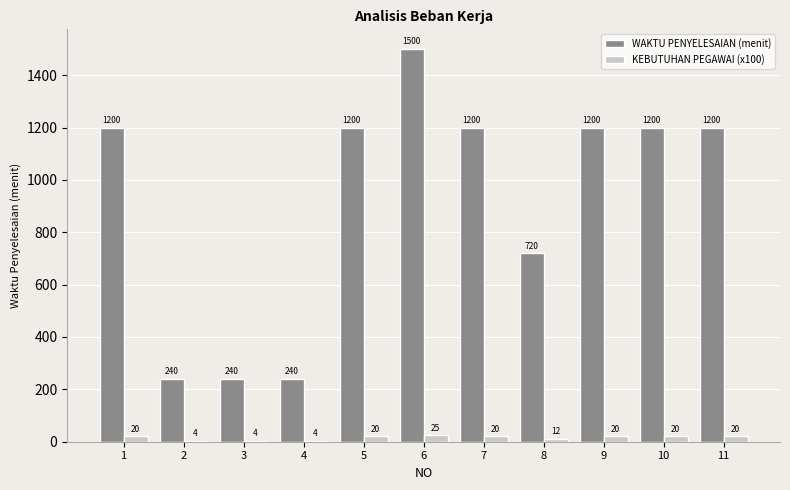

Reading left to right, list all the values displayed in this chart.

WAKTU PENYELESAIAN (menit): 1200	240	240	240	1200	1500	1200	720	1200	1200	1200
KEBUTUHAN PEGAWAI (x100): 20	4	4	4	20	25	20	12	20	20	20